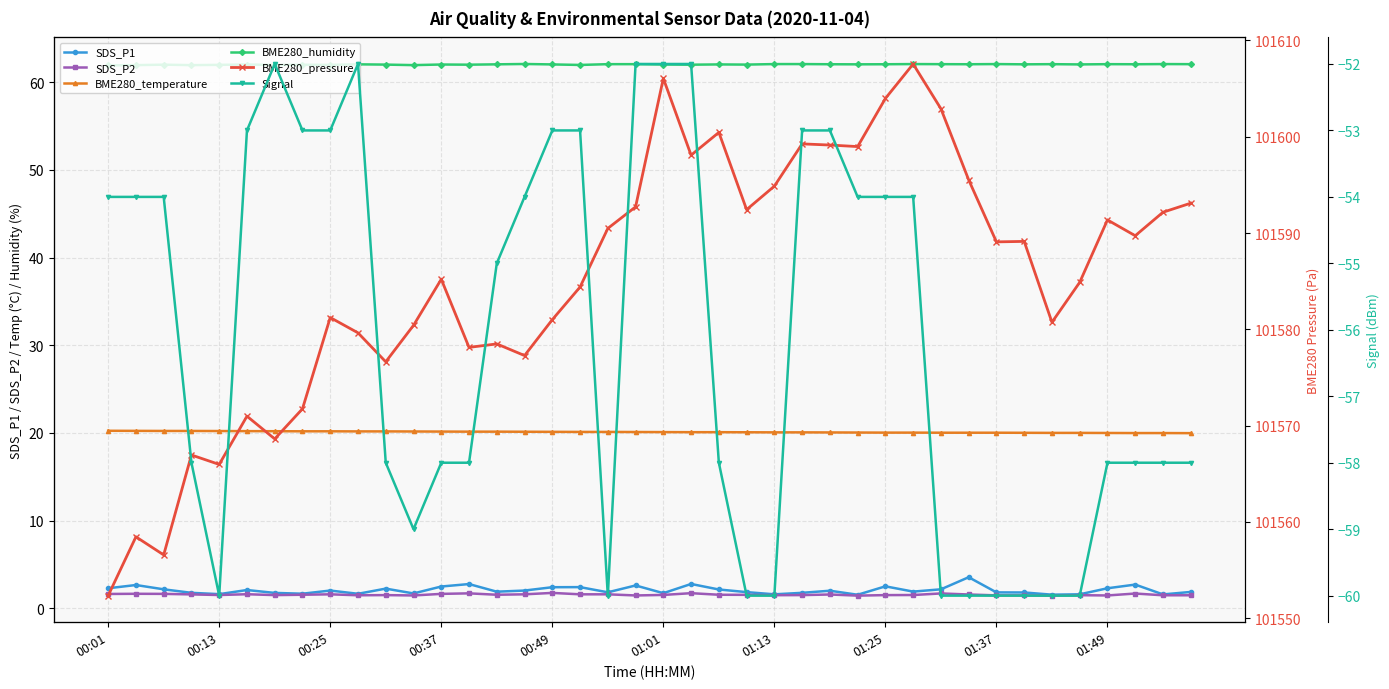

What is the total value across all series at 17?

101617.5